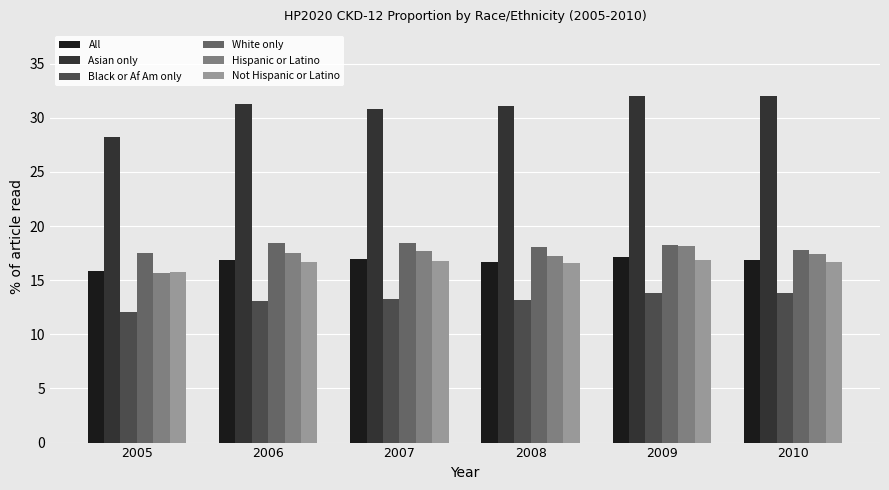

Where does the All series first go above 16?

2006